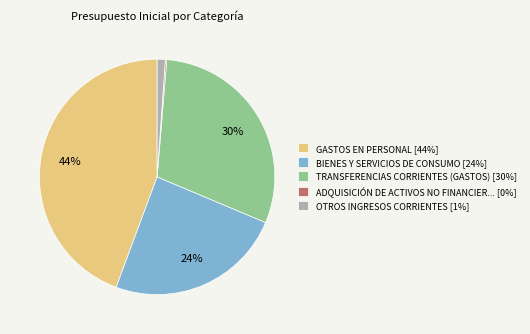

Is the sum of GASTOS EN PERSONAL [44%] and BIENES Y SERVICIOS DE CONSUMO [24%] greater than half?

Yes